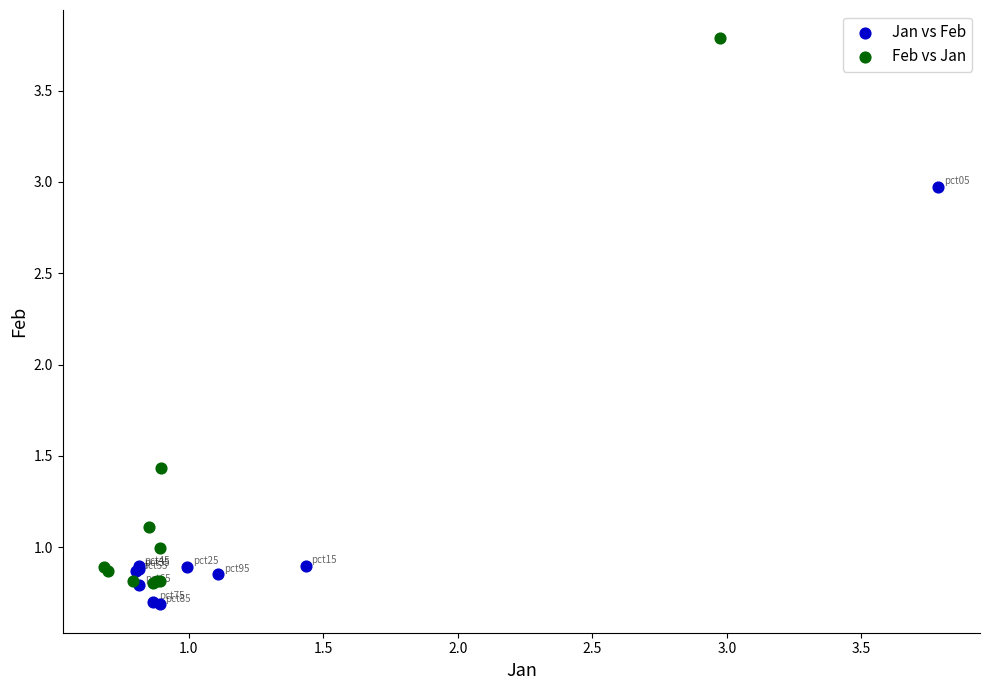

Which series reaches the maximum Y coordinate?

Feb vs Jan